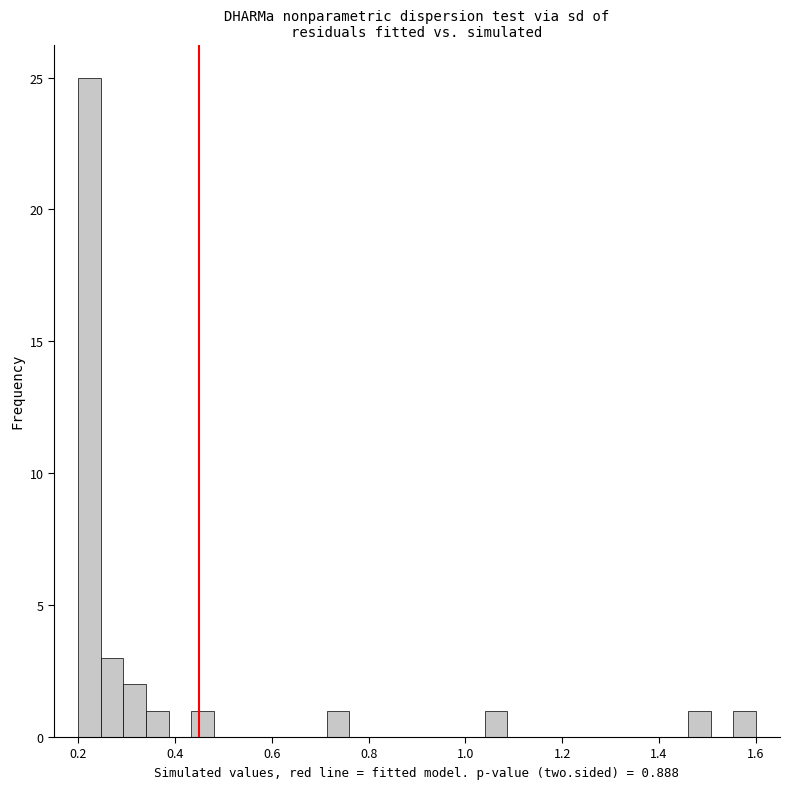

Read against the x-axis, roughly where is the centre of the tallest bar?

0.22